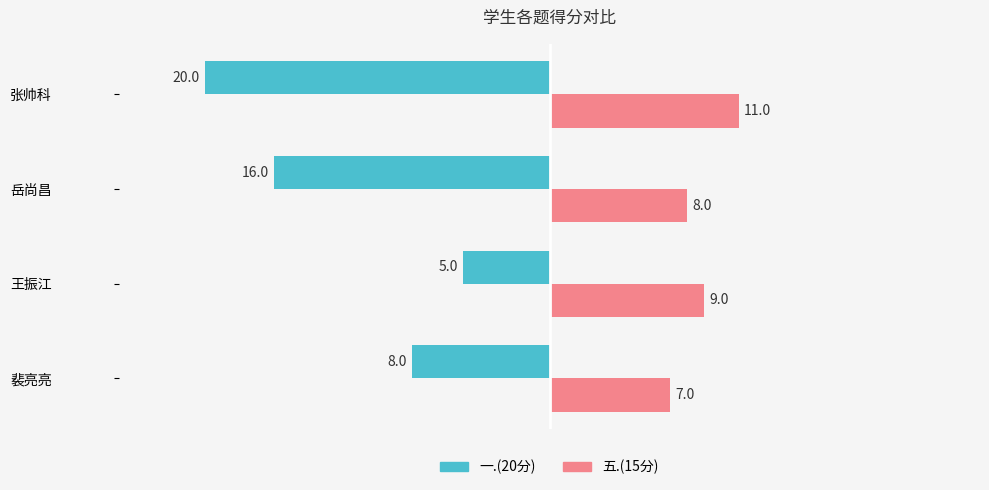

At which category is the sum across all series the highest?

王振江